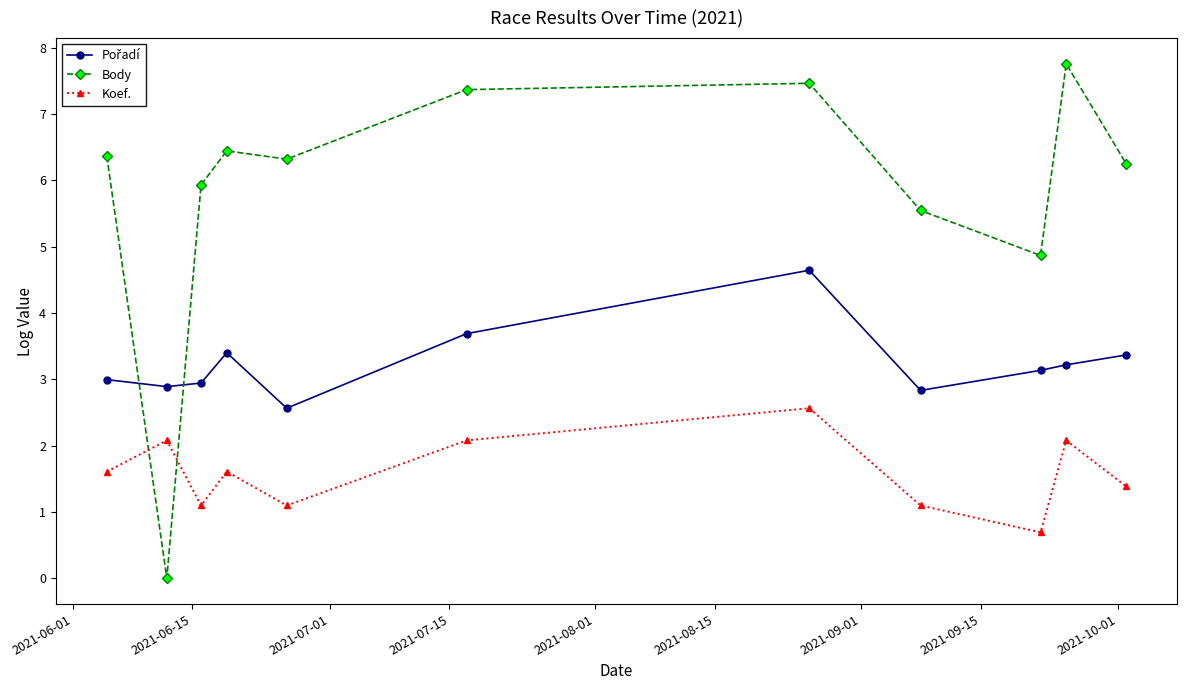

How many lines are shown in the chart?

3